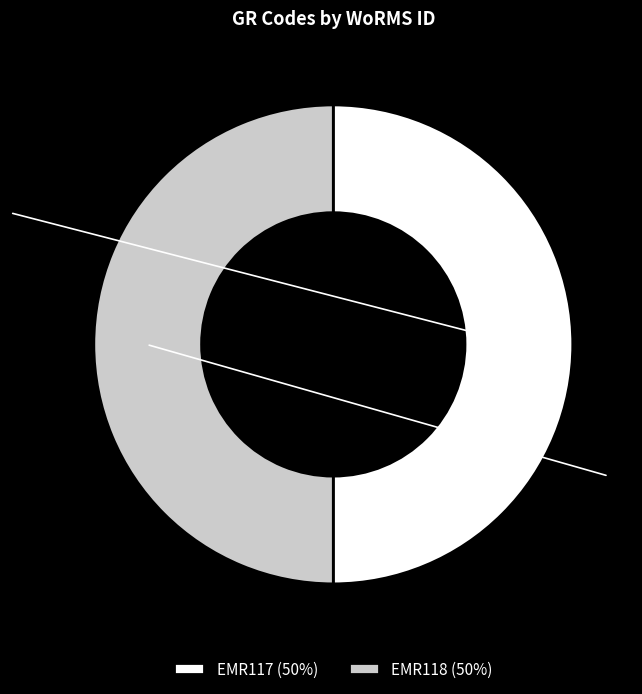

How many segments does this pie chart have?

2